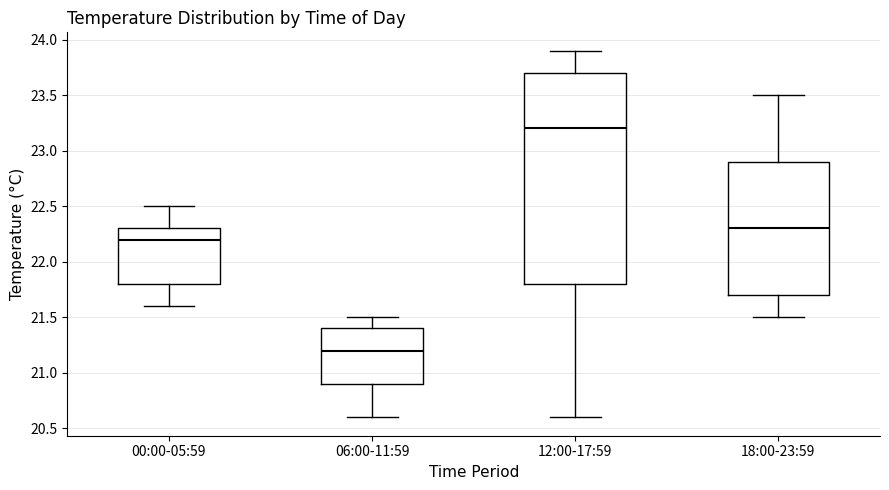

Reading left to right, transcribe this box plot: for each box, give where its median line is, the range the box spans, and where its two whiskers end, as read against the y-axis. The values are not printed on the chart, so give them approximately, as read against the axis.

00:00-05:59: median 22.2, box 21.8 to 22.3, whiskers 21.6 to 22.5
06:00-11:59: median 21.2, box 20.9 to 21.4, whiskers 20.6 to 21.5
12:00-17:59: median 23.2, box 21.8 to 23.7, whiskers 20.6 to 23.9
18:00-23:59: median 22.3, box 21.7 to 22.9, whiskers 21.5 to 23.5